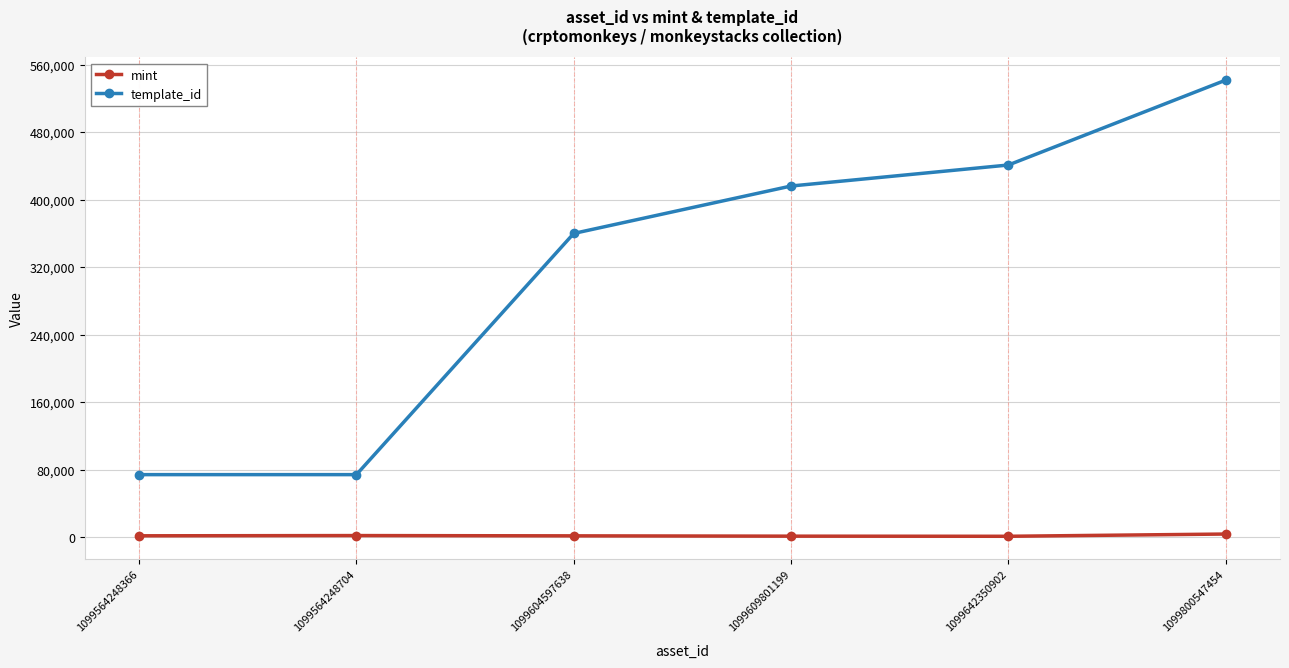

What is the maximum value shown in the chart?

541468